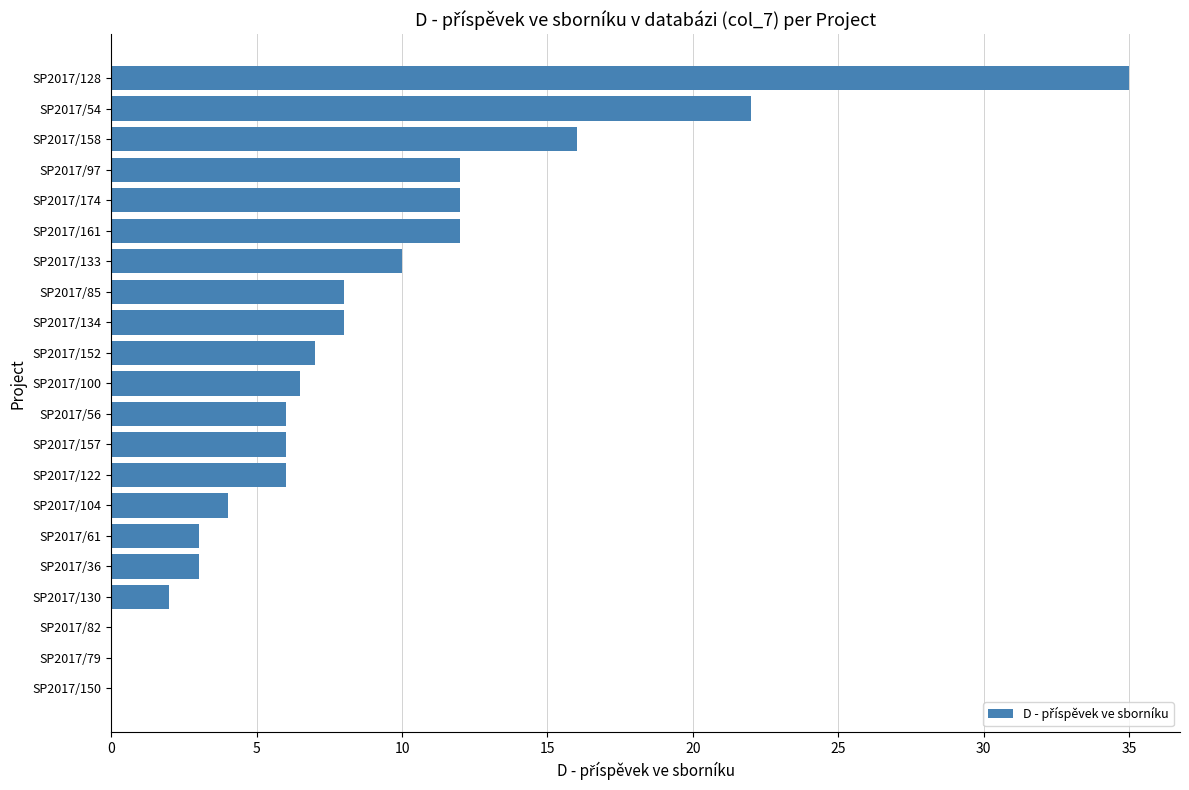

Are the bars horizontal?

Yes